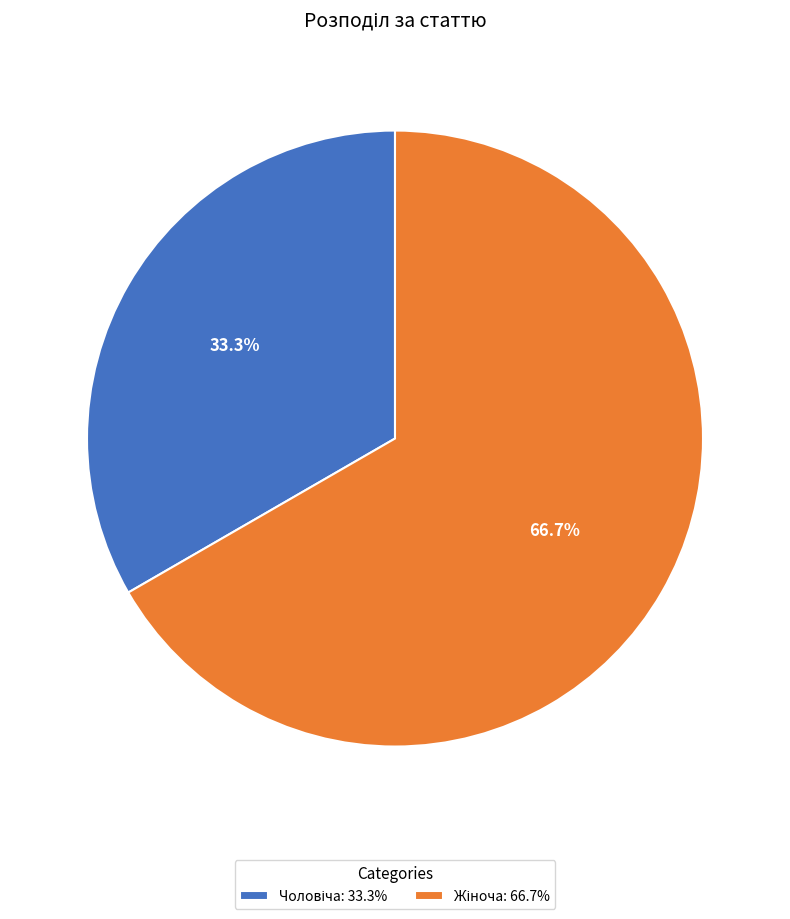

Count the number of slices in the pie.

2